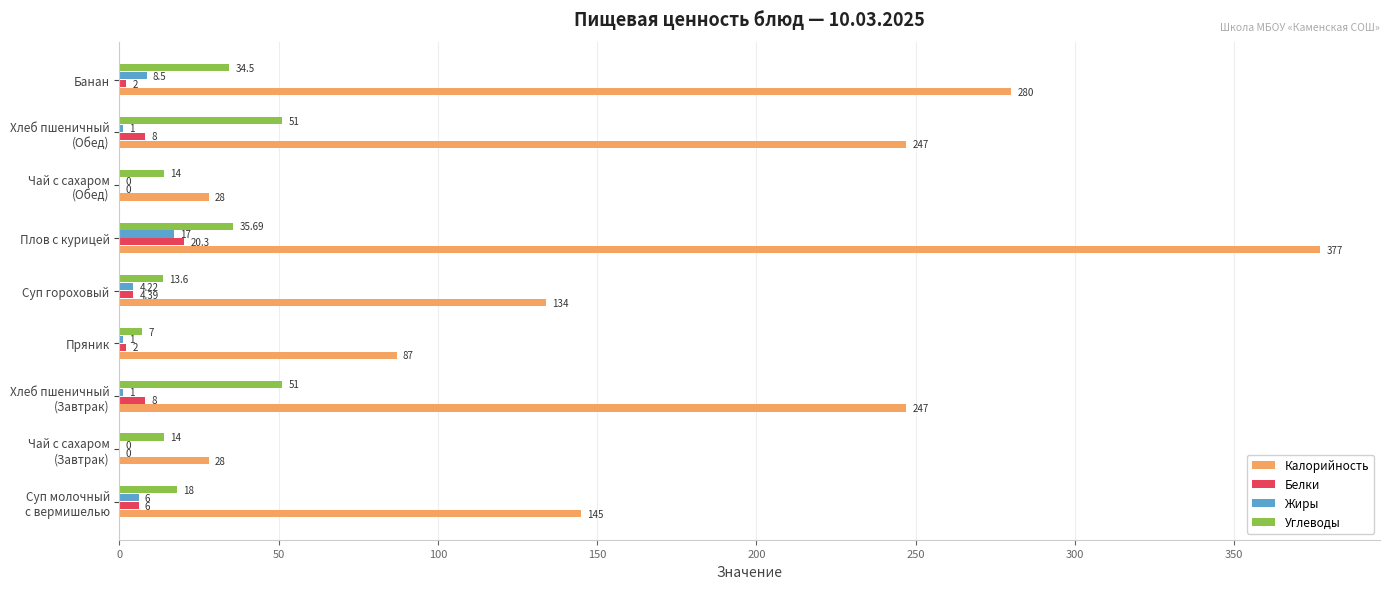

Which series has the largest total across all categories?

Калорийность